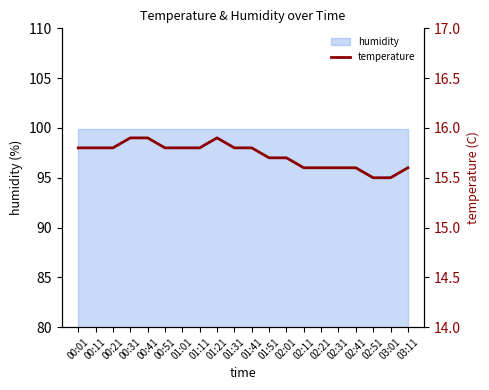

Reading left to right, what are all the values shown in this chart?

15.8	15.8	15.8	15.9	15.9	15.8	15.8	15.8	15.9	15.8	15.8	15.7	15.7	15.6	15.6	15.6	15.6	15.5	15.5	15.6